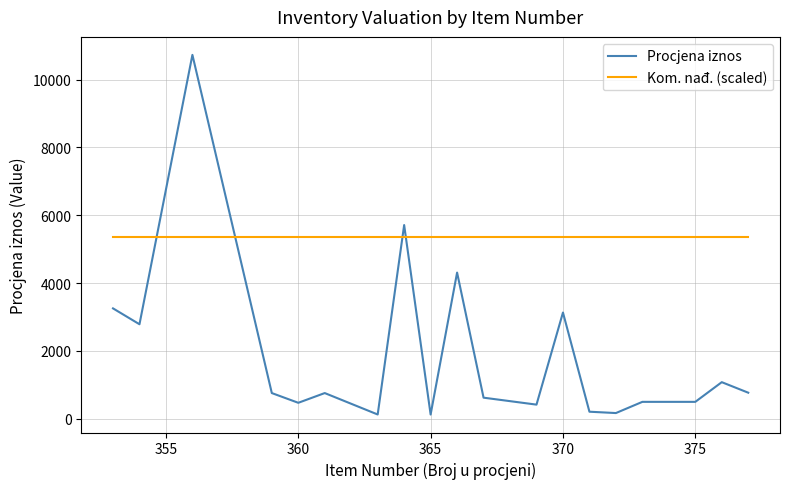

Which series has the widest spread of values?

Procjena iznos